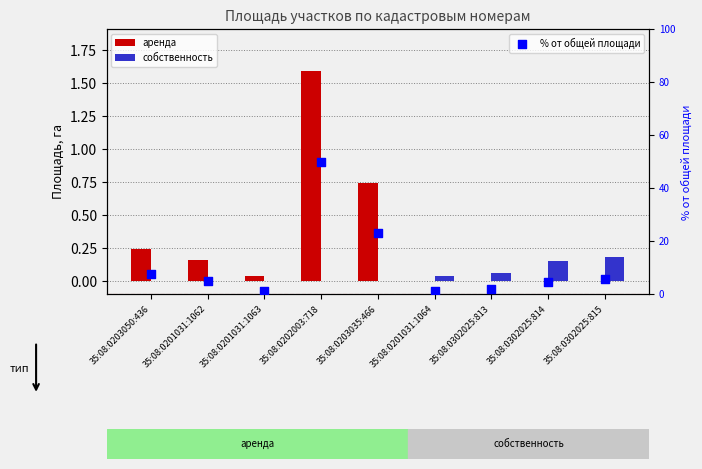

What is the total value across all series at 35:08:0203050:436?

7.7